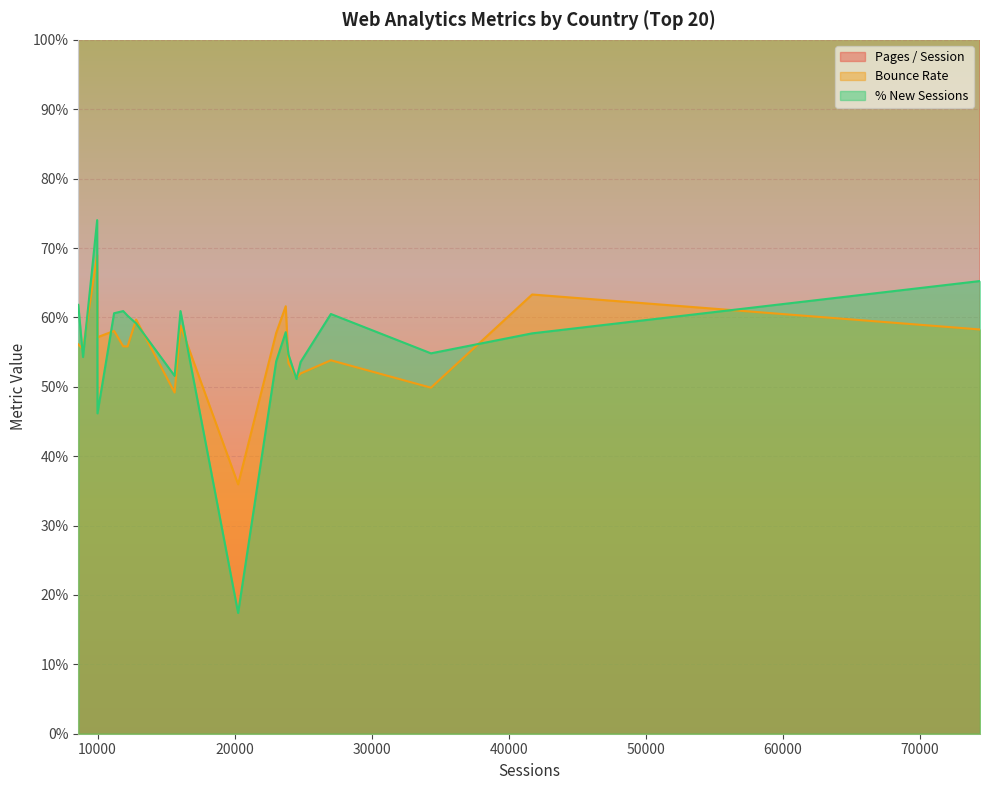

Reading left to right, extract all data points from this chart.

Pages / Session: United States=3.5	India=2.8	Mexico=5.2	Brazil=4.0	United Kingdom=4.9	Spain=4.4	Colombia=4.3	France=4.1	Germany=4.2	Denmark=9.1	Indonesia=2.8	China=5.4	Italy=3.4	Australia=3.2	Canada=3.4	Japan=3.5	Russia=3.5	Philippines=2.1	Netherlands=3.8	Peru=3.8
Bounce Rate: United States=0.6	India=0.6	Mexico=0.5	Brazil=0.5	United Kingdom=0.5	Spain=0.5	Colombia=0.5	France=0.6	Germany=0.6	Denmark=0.4	Indonesia=0.6	China=0.5	Italy=0.6	Australia=0.6	Canada=0.6	Japan=0.6	Russia=0.6	Philippines=0.7	Netherlands=0.6	Peru=0.6
% New Sessions: United States=0.7	India=0.6	Mexico=0.5	Brazil=0.6	United Kingdom=0.5	Spain=0.5	Colombia=0.5	France=0.6	Germany=0.5	Denmark=0.2	Indonesia=0.6	China=0.5	Italy=0.6	Australia=0.6	Canada=0.6	Japan=0.6	Russia=0.5	Philippines=0.7	Netherlands=0.5	Peru=0.6